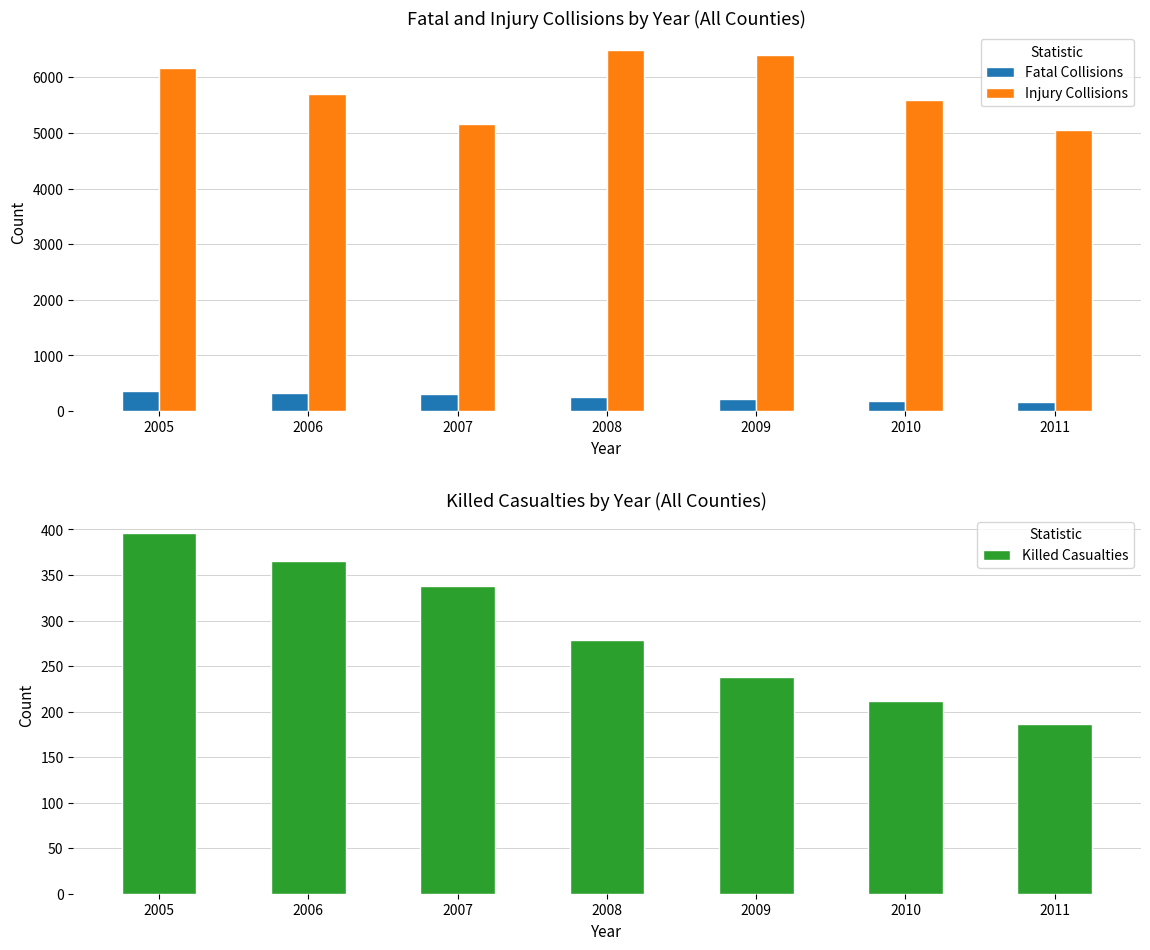

At which category is the sum across all series the highest?

2008